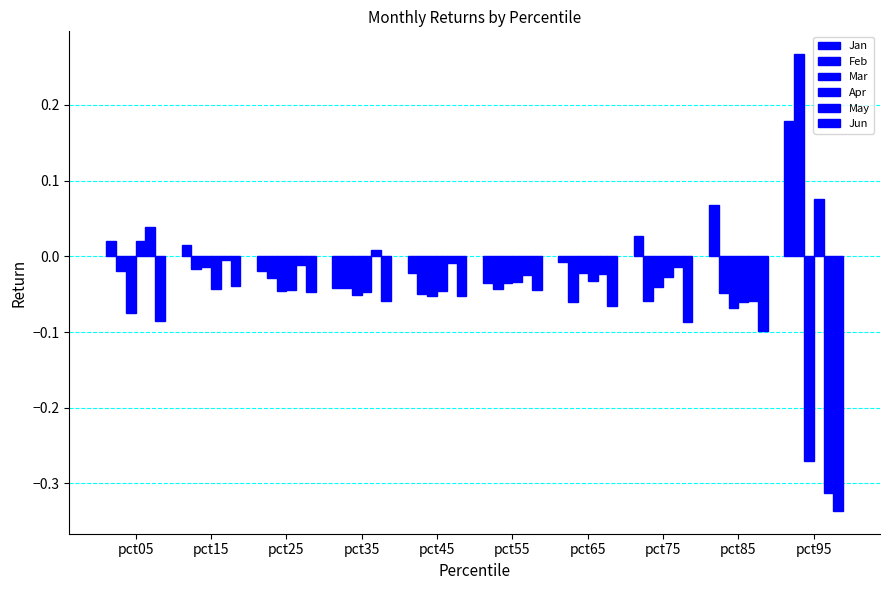

How many values in Jan are above zero?

5